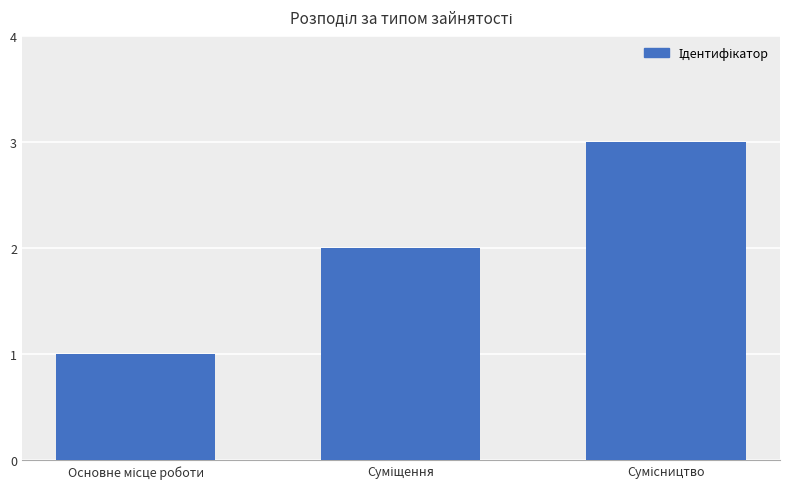

What is the sum of all values?

6